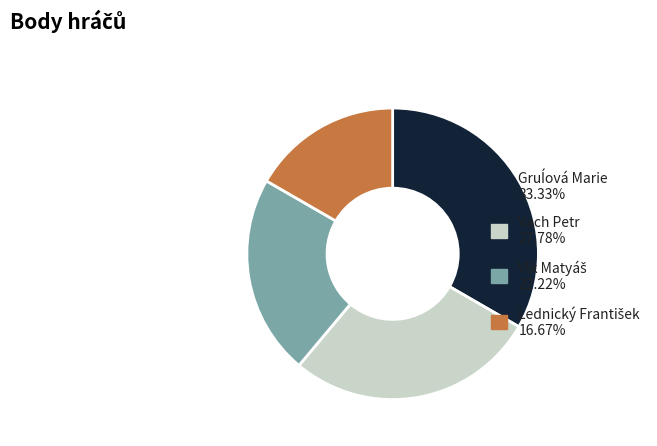

Is there any slice that represents more than half of the pie?

No